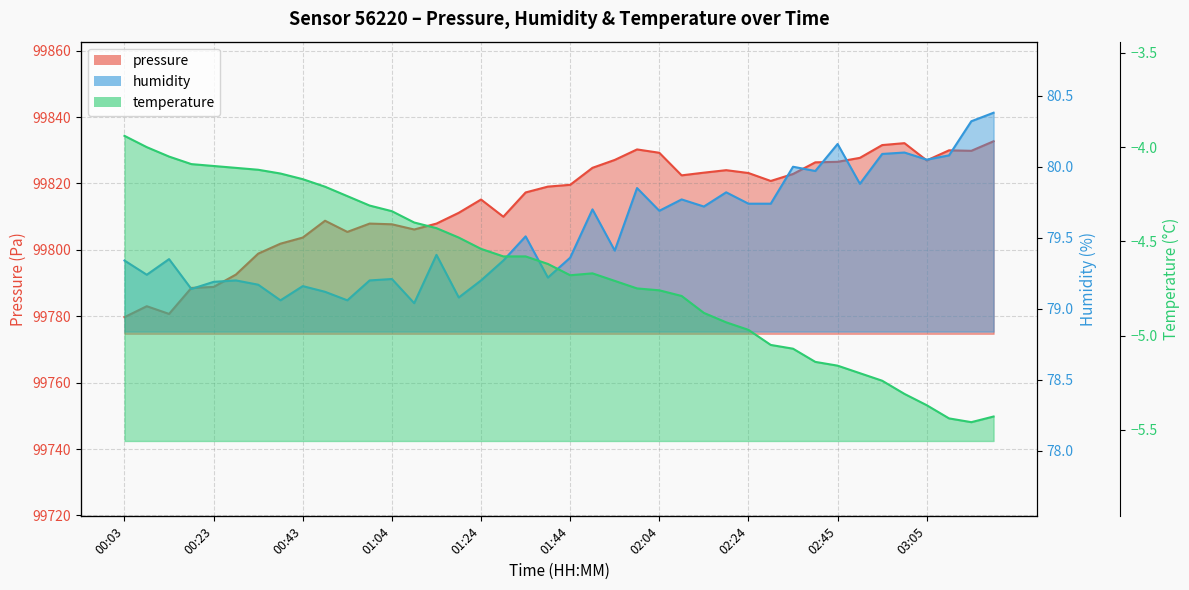

Which series has the widest spread of values?

pressure